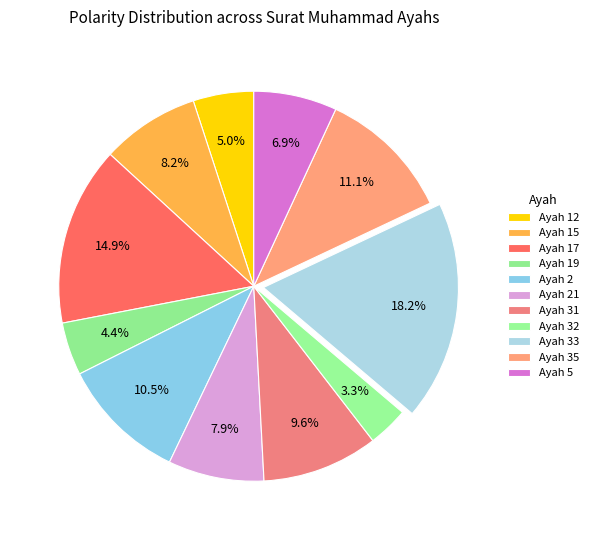

How many slices are in this pie chart?

11